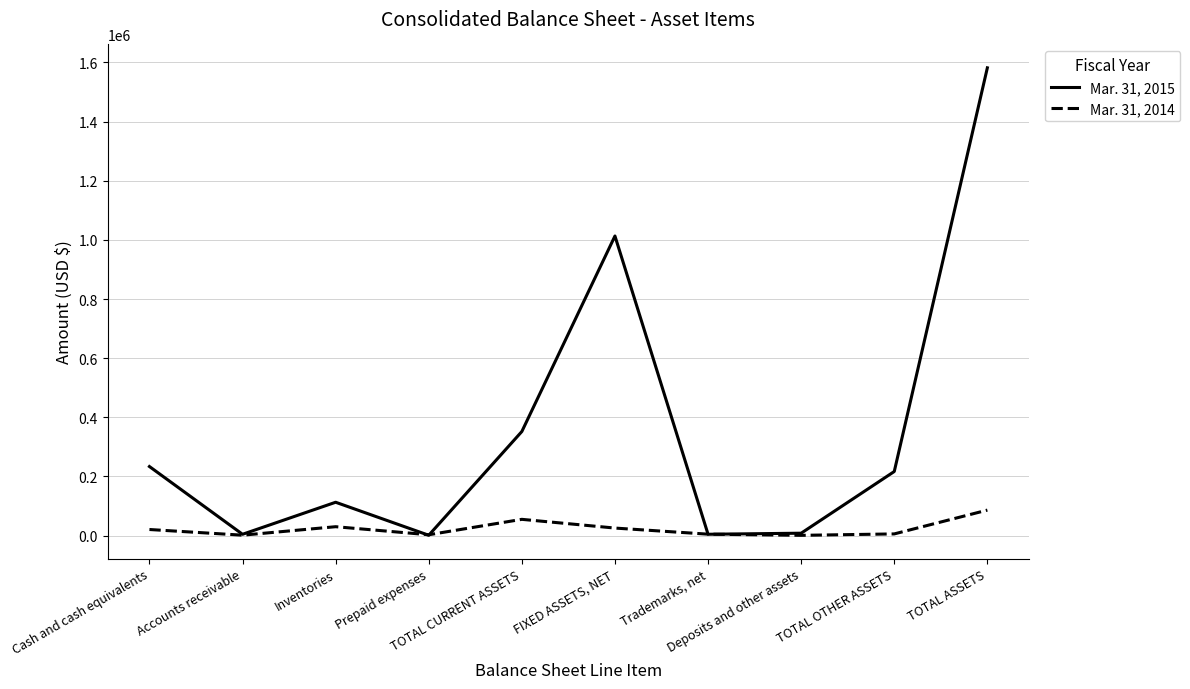

Is the value of Mar. 31, 2015 at Inventories greater than the value of Mar. 31, 2014 at Inventories?

Yes